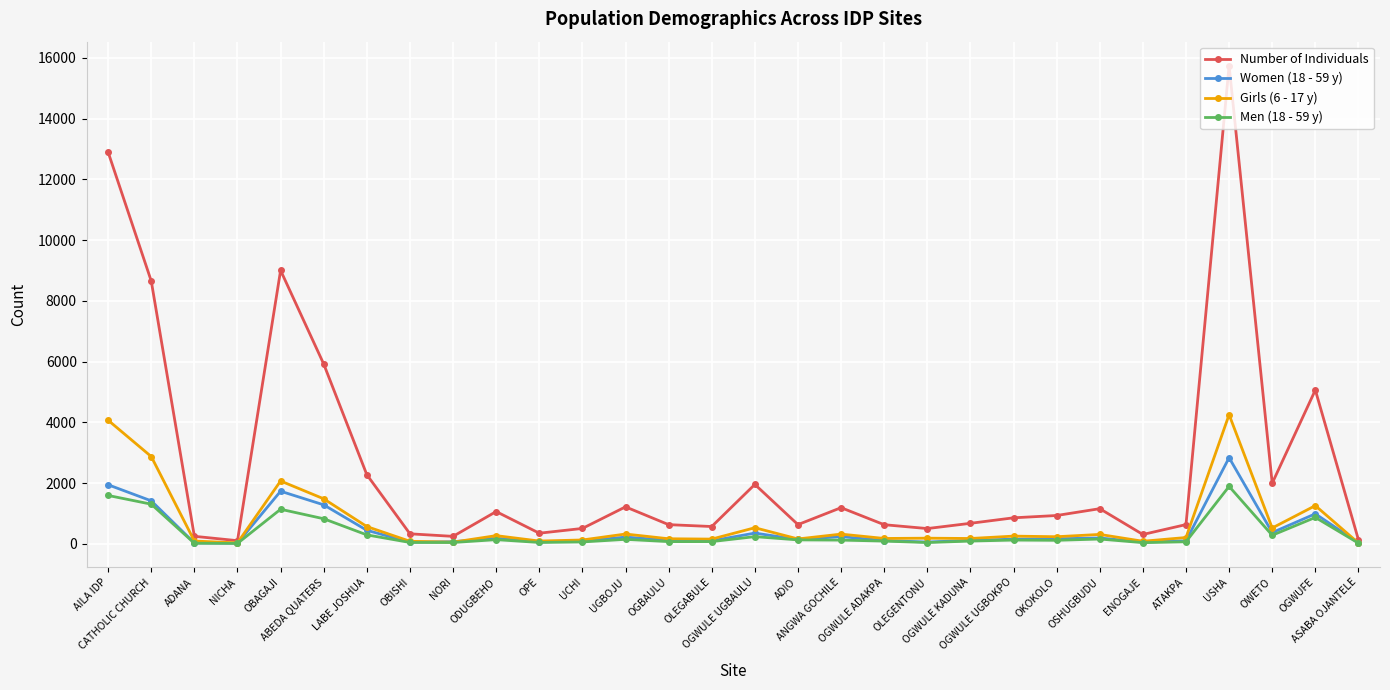

Where is Girls (6 - 17 y) nearest to the value 2138?

OBAGAJI